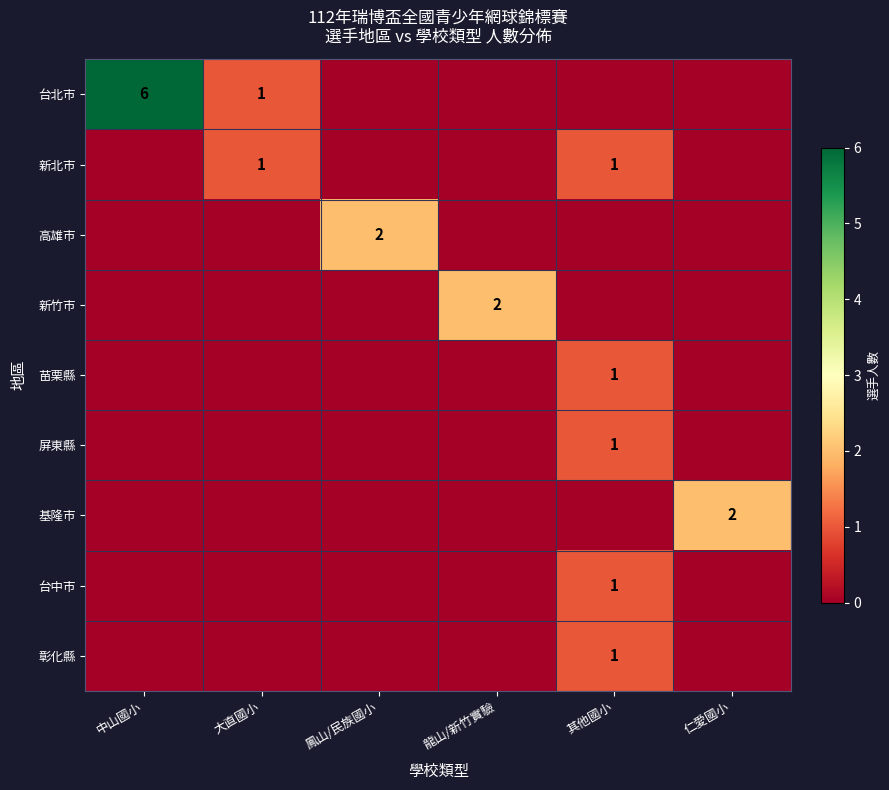

The value of 新北市 at 大直國小 is 2. True or false?

False